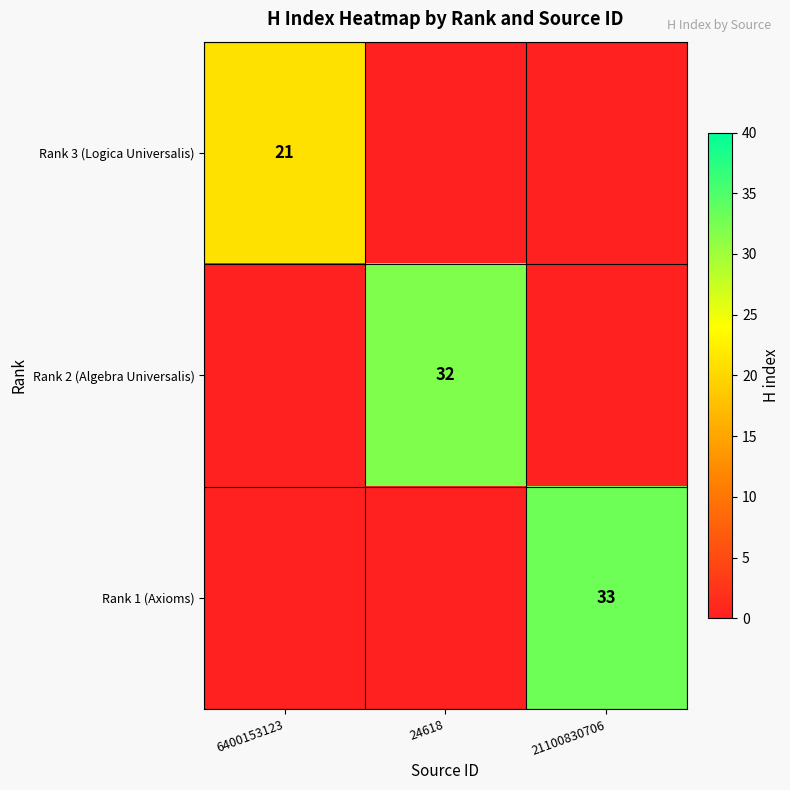

The value of Rank 2 (Algebra Universalis) at 24618 is 13. True or false?

False